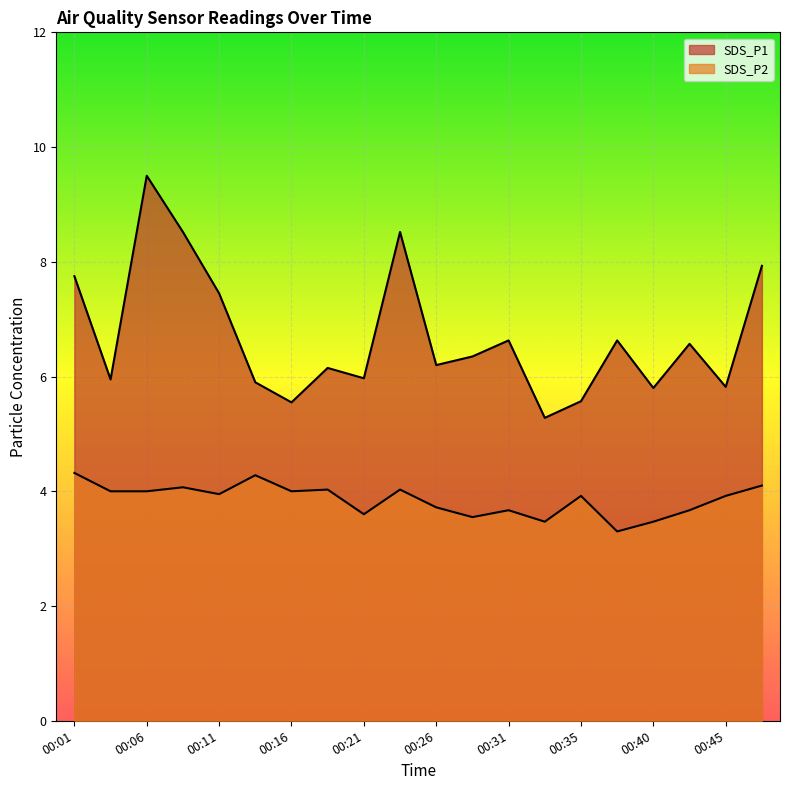

Which label corresponds to the largest value in the chart?

00:06